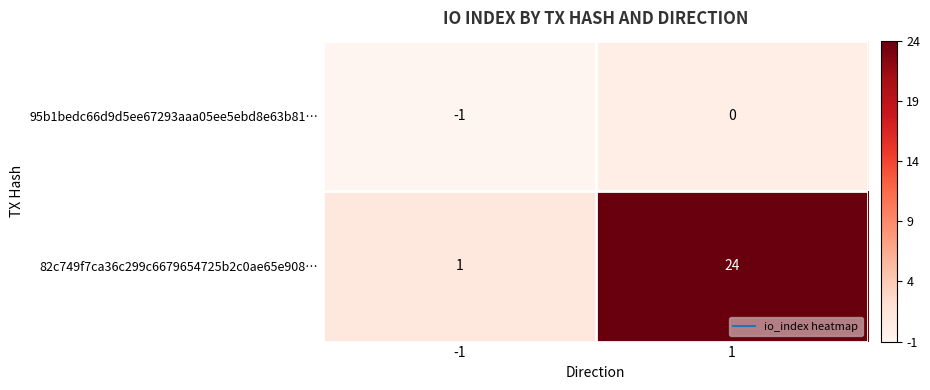

The 95b1bedc66d9d5ee67293aaa05ee5ebd8e63b81… series shows 0 at 1. True or false?

True